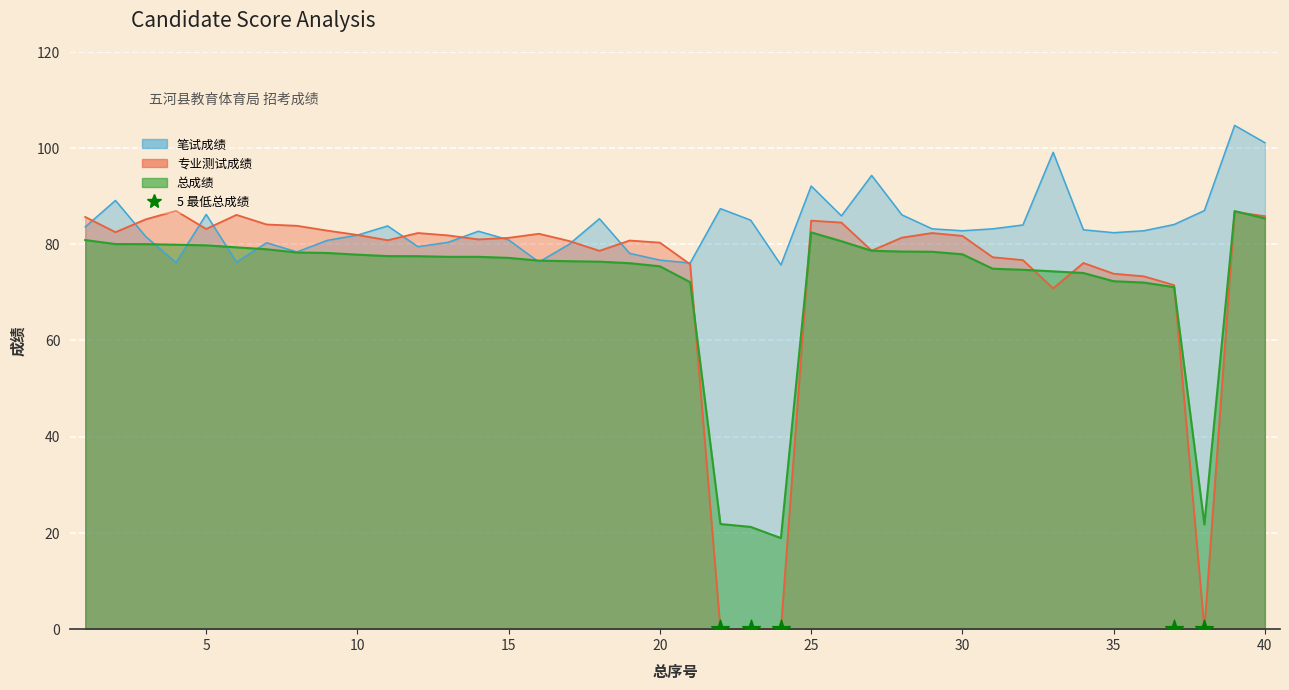

At how many categories does at least one series exceed 31?

40